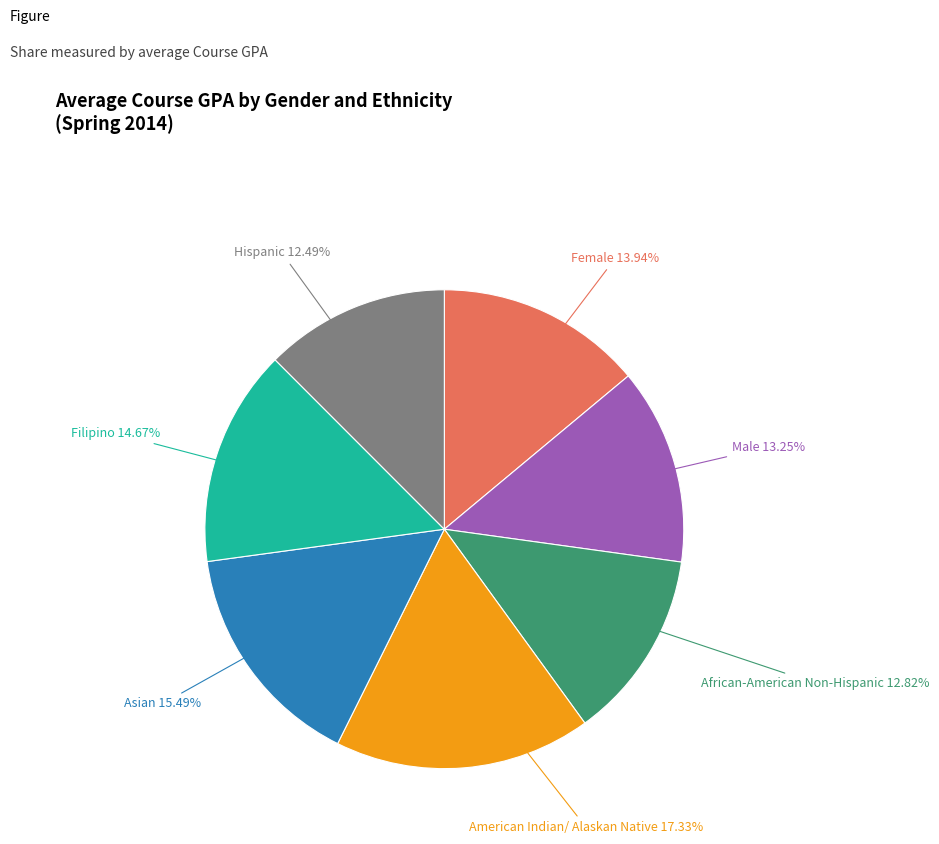

To the nearest percent, what percentage of the pie is American Indian/ Alaskan Native?

17%